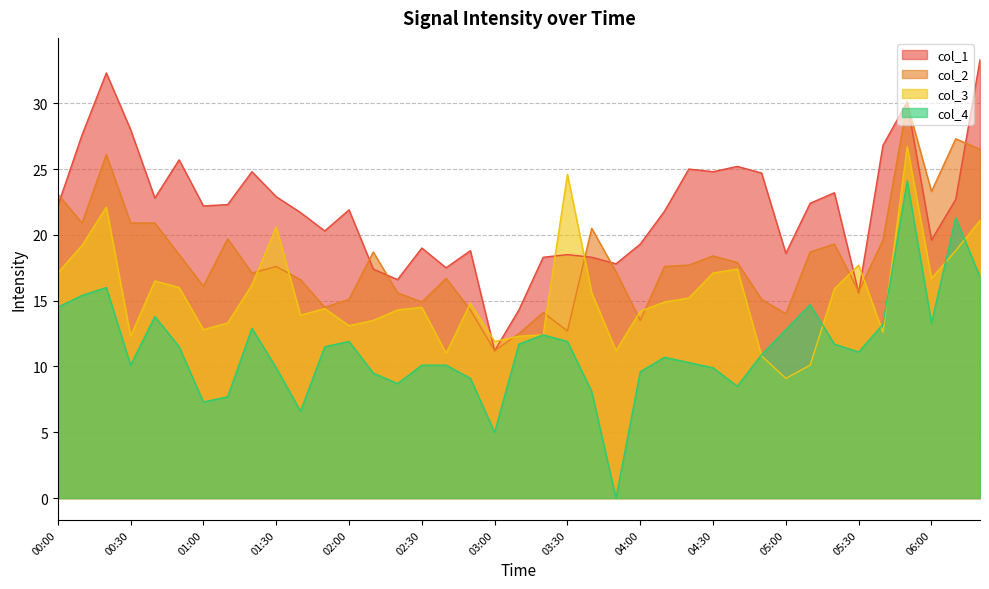

What is the average value of the col_2 series?

18.2